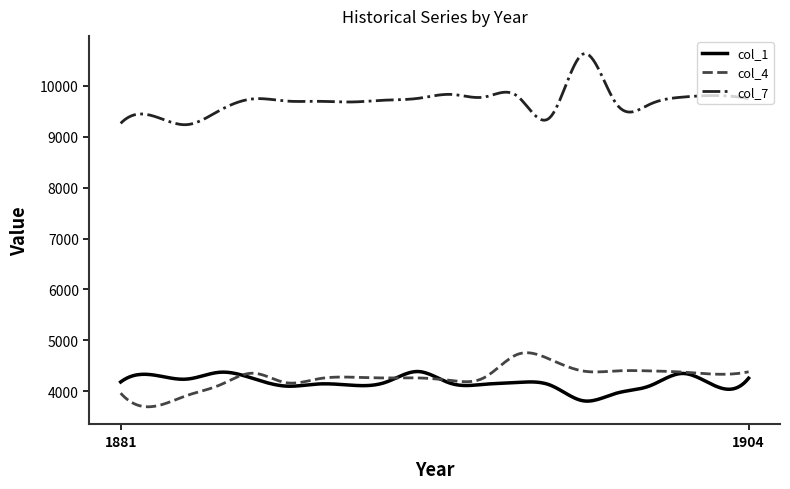

What are all the series names shown in the legend?

col_1, col_4, col_7